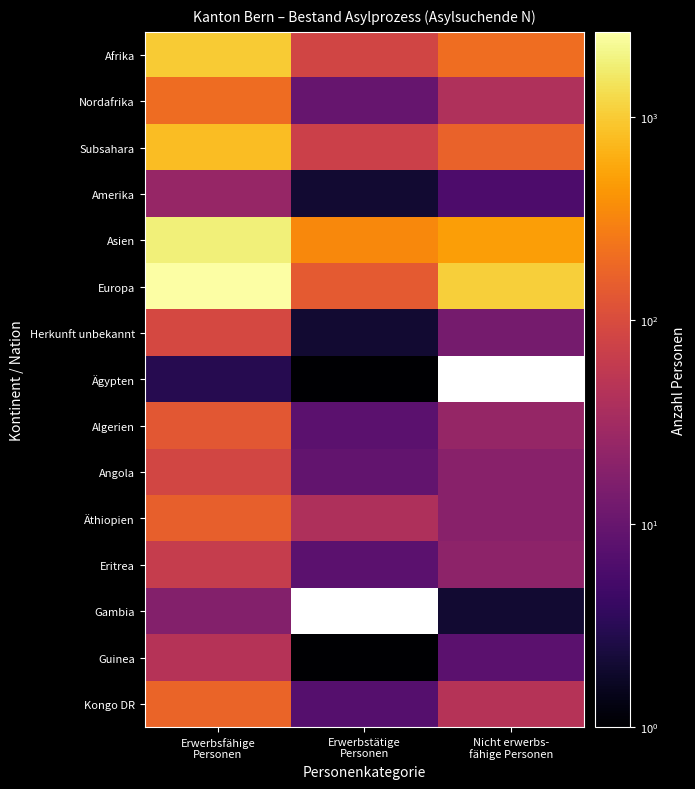

Is it true that Algerien equals 8.0 at Erwerbstätige Personen?

True